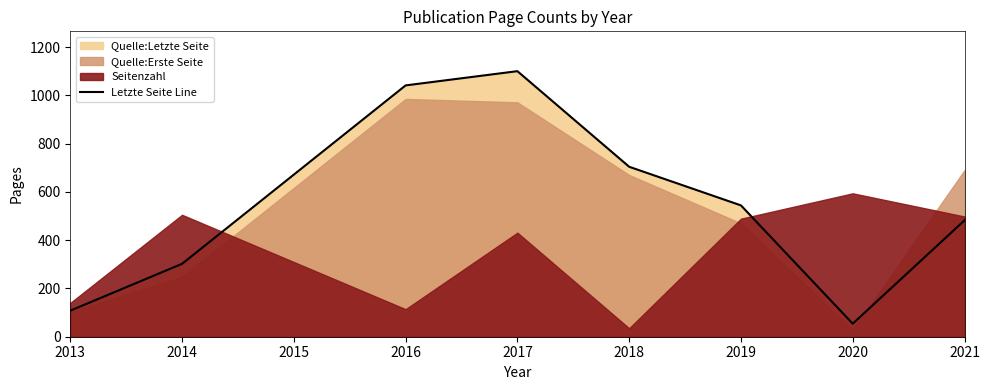

The Letzte Seite Line series shows 302 at 2014. True or false?

True